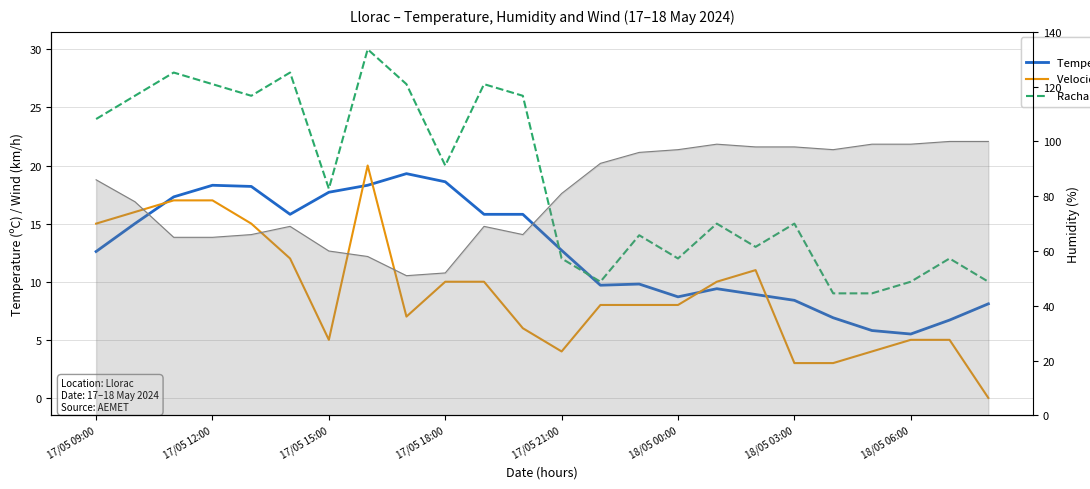

Which series has the largest total across all categories?

Humedad (%)